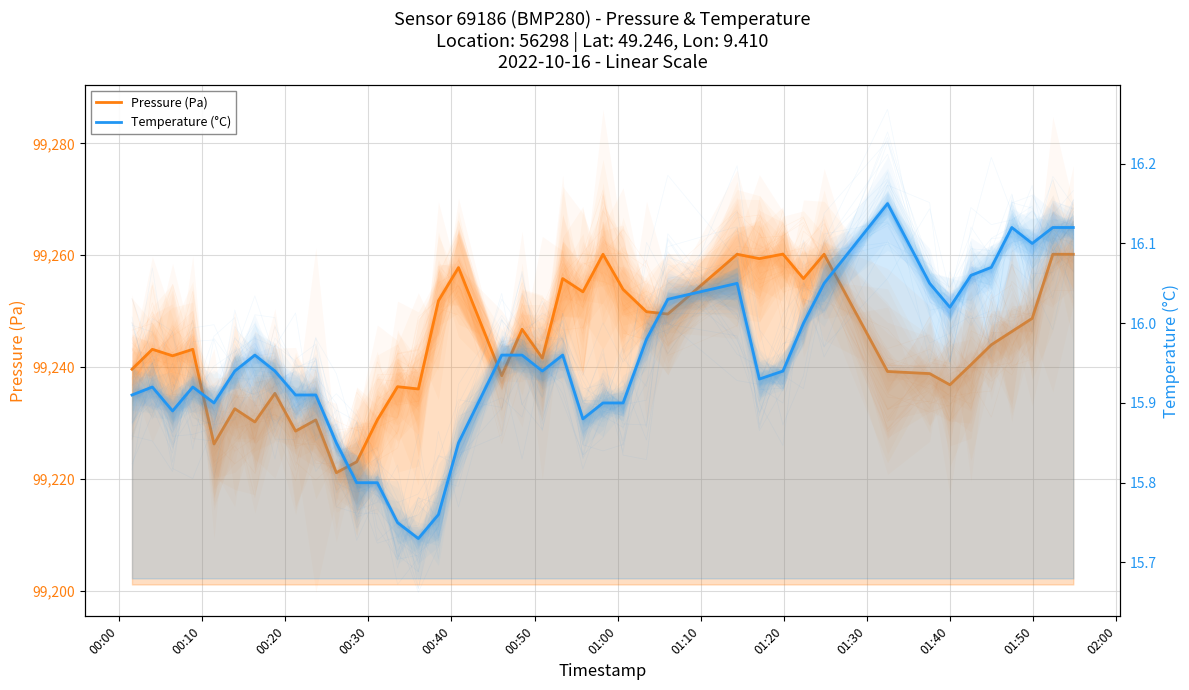

List the series in order of their overall mean, highest first.

Pressure (Pa), Temperature (°C)